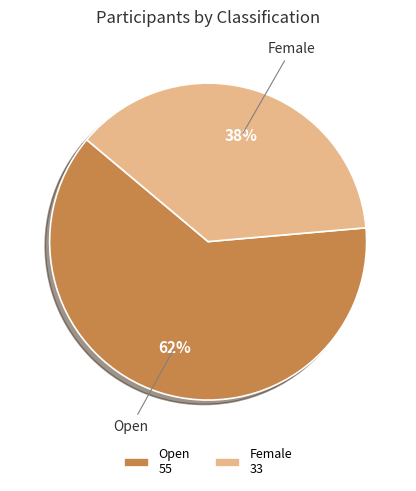

Combined, do Female and Open account for over 50%?

Yes